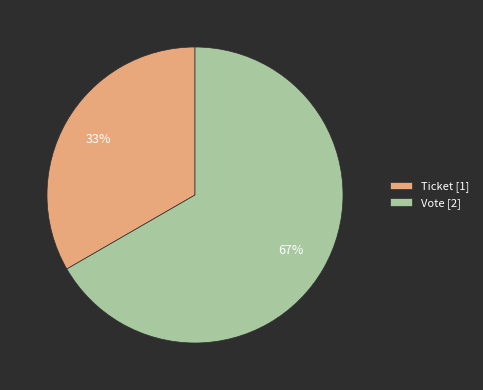

Which category has the biggest portion of the pie?

Vote